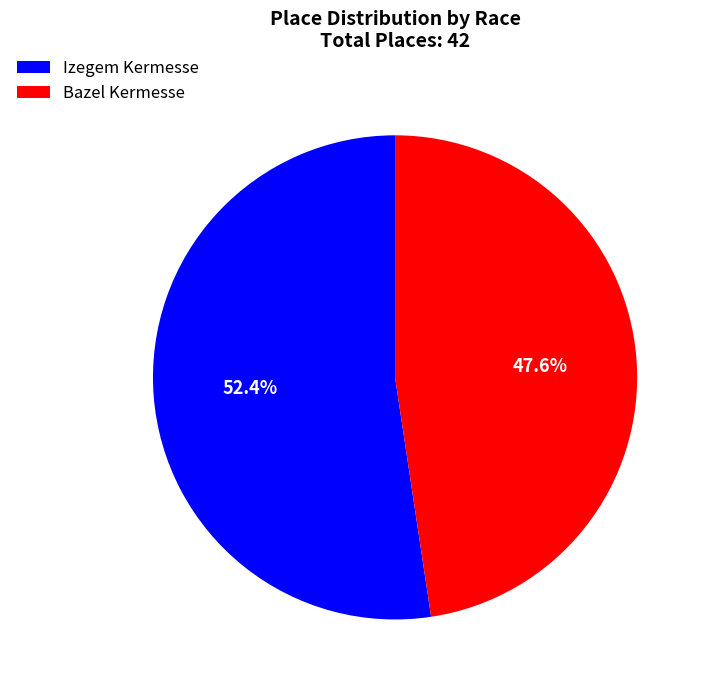

Which has a higher value, Bazel Kermesse or Izegem Kermesse?

Izegem Kermesse